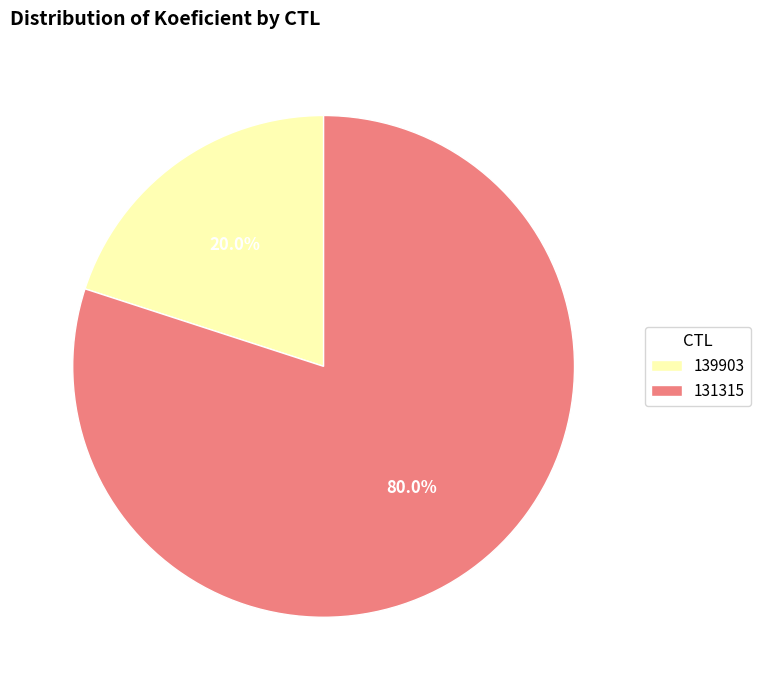

Which slice represents more than half of the pie?

131315